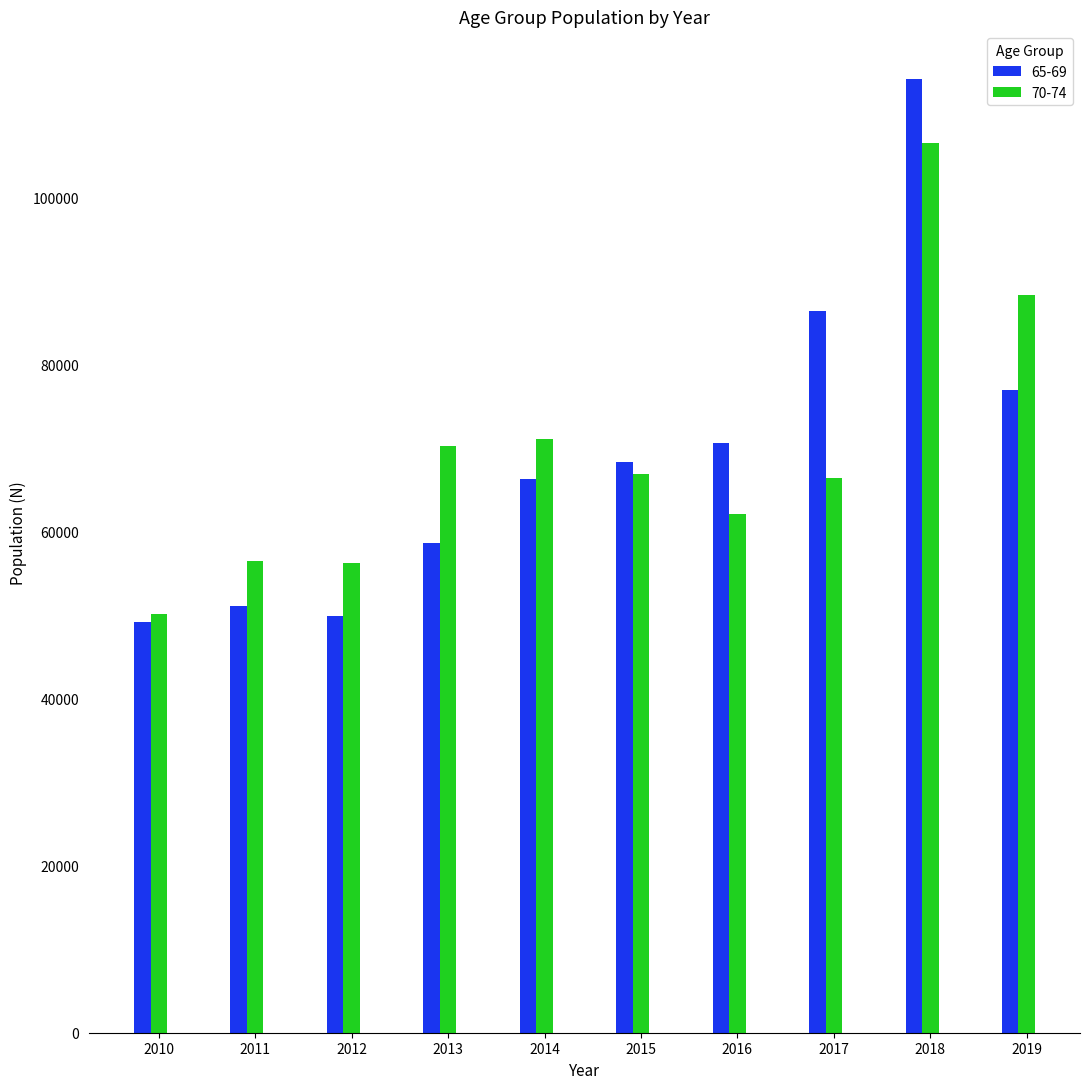

How many categories are shown in the chart?

10